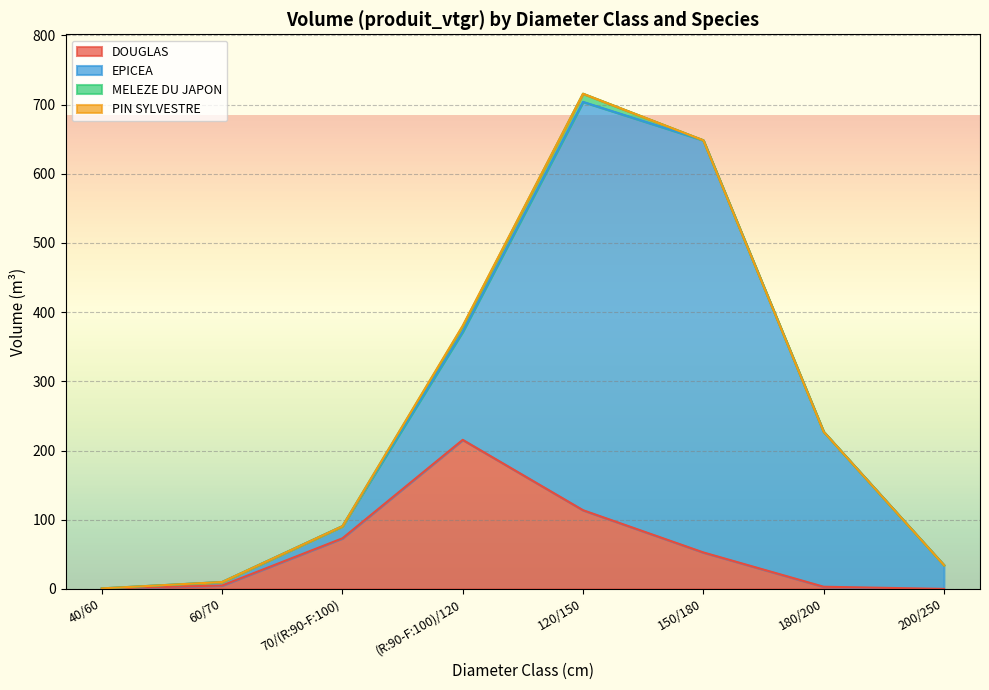

What is the highest value of the DOUGLAS series?

215.4